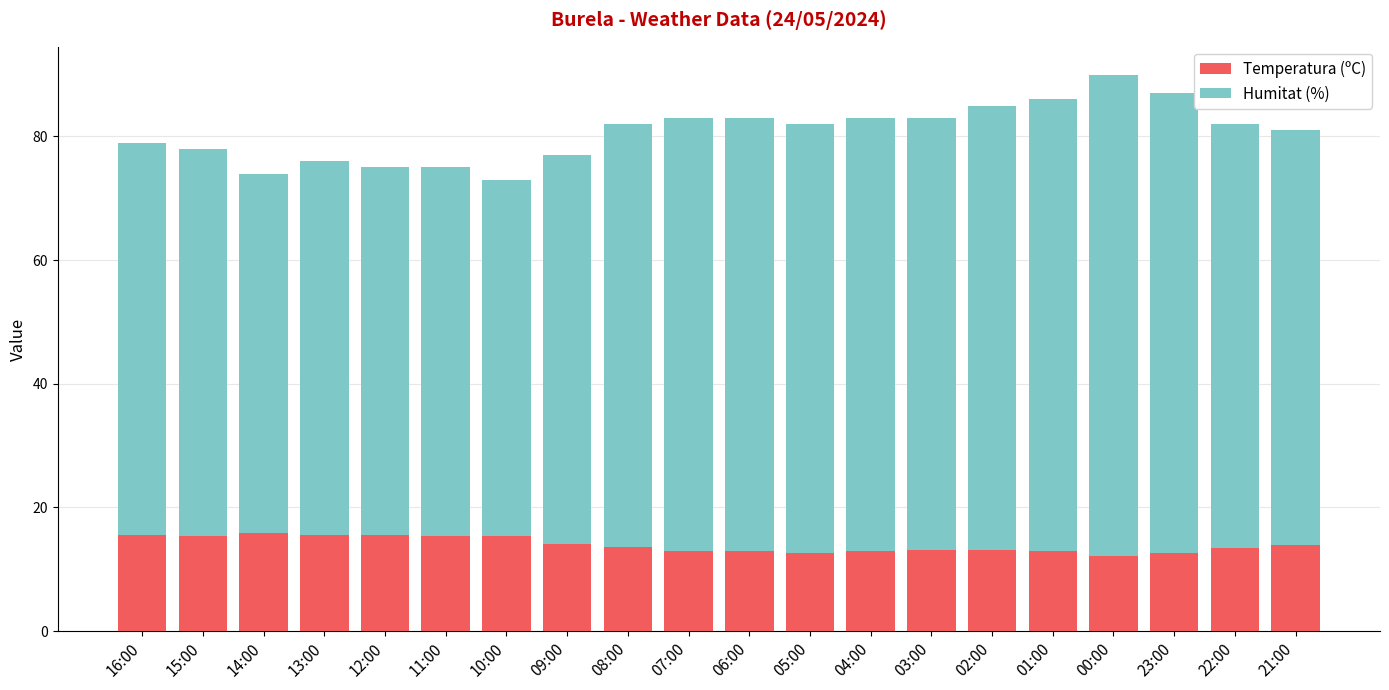

What is the lowest value of the Temperatura (ºC) series?

12.1